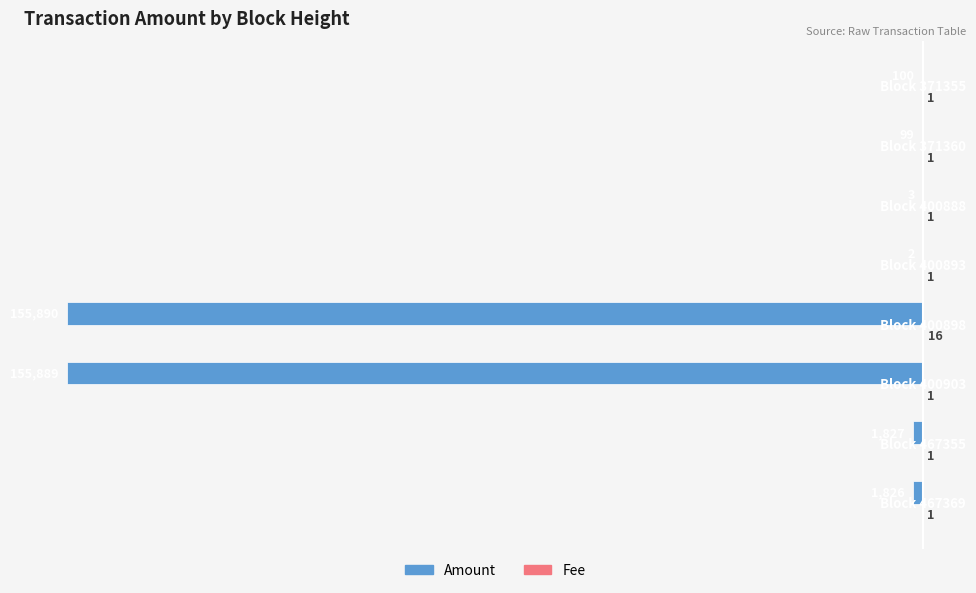

What is the maximum value shown in the chart?

16